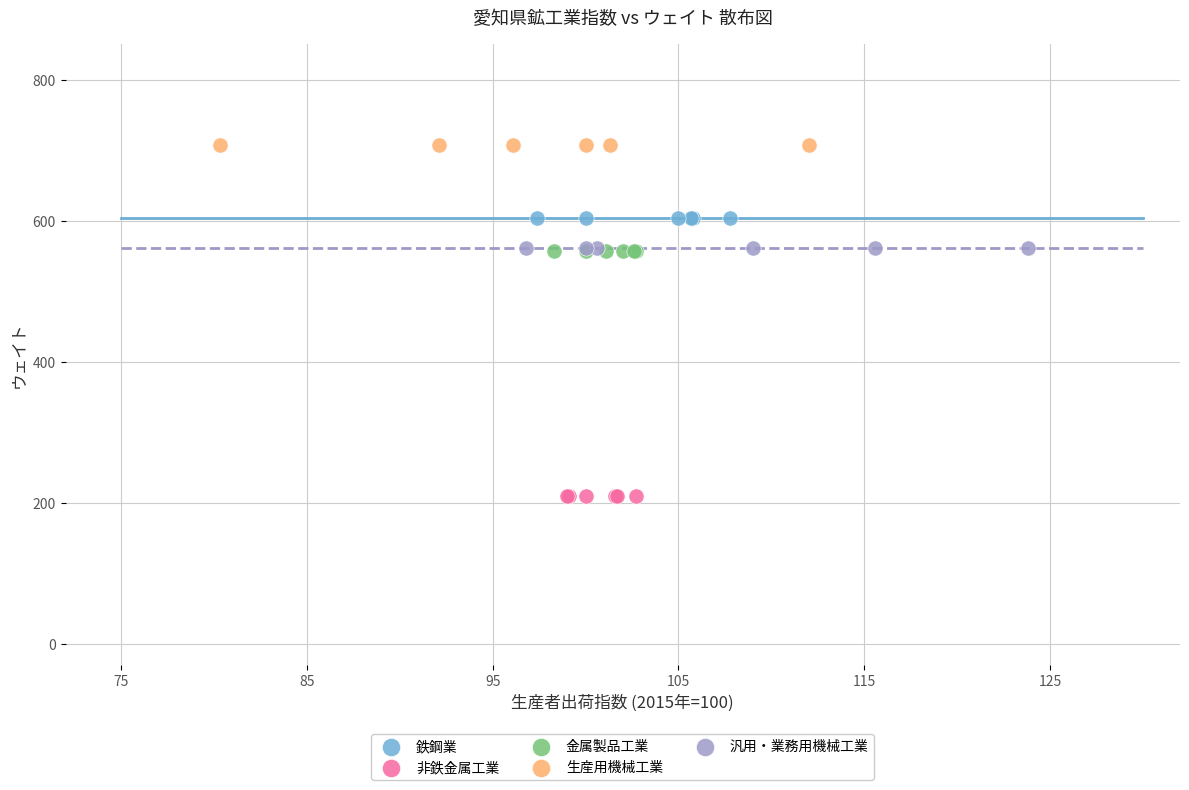

Which series reaches the minimum Y coordinate?

非鉄金属工業